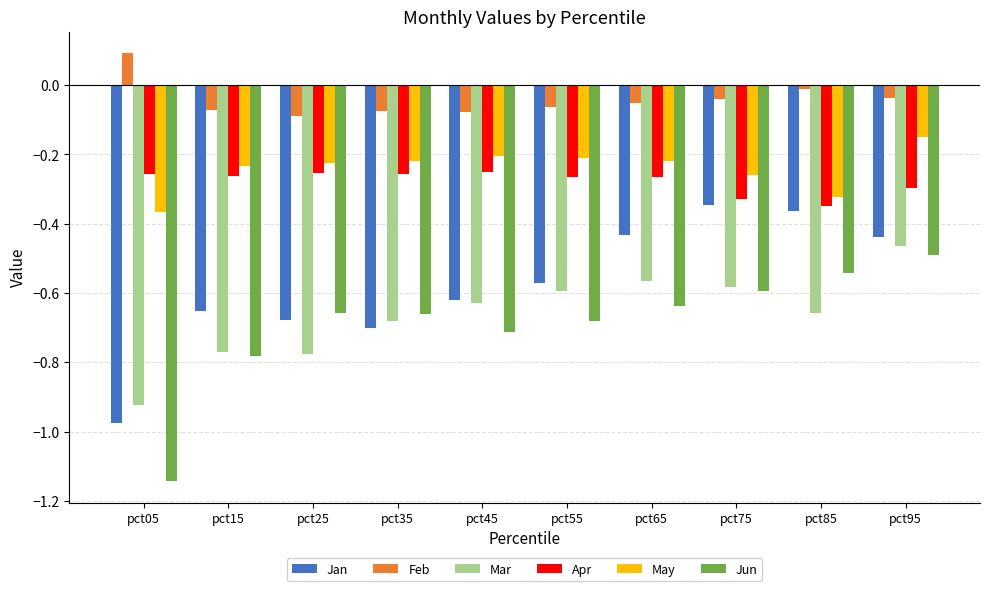

How many series are shown in this chart?

6